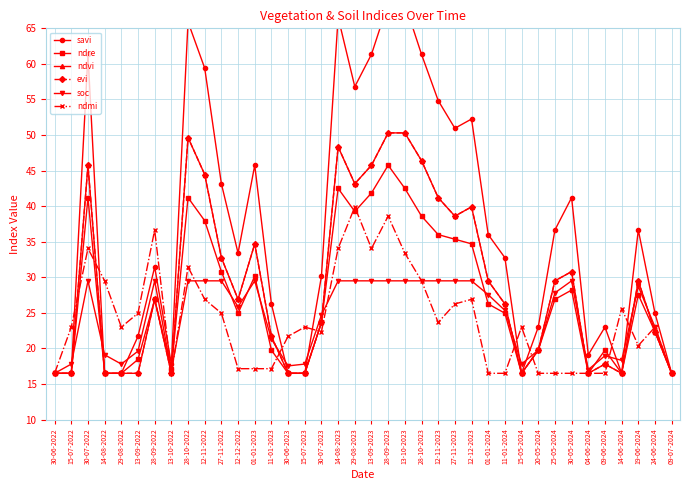

True or false: savi and ndvi cross at least once.

False